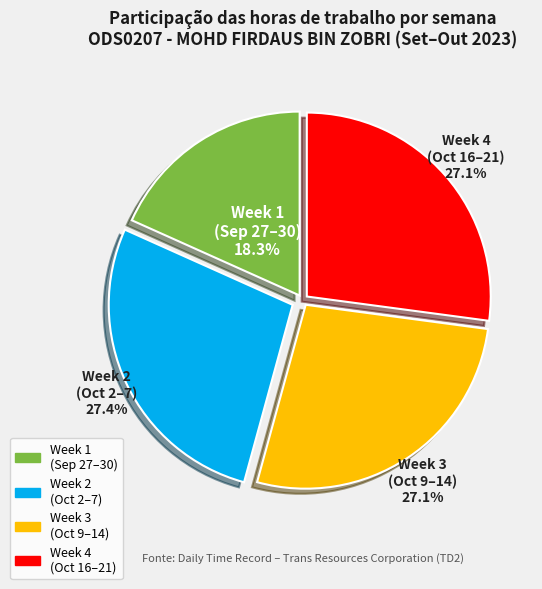

Is there a majority slice in this chart?

No